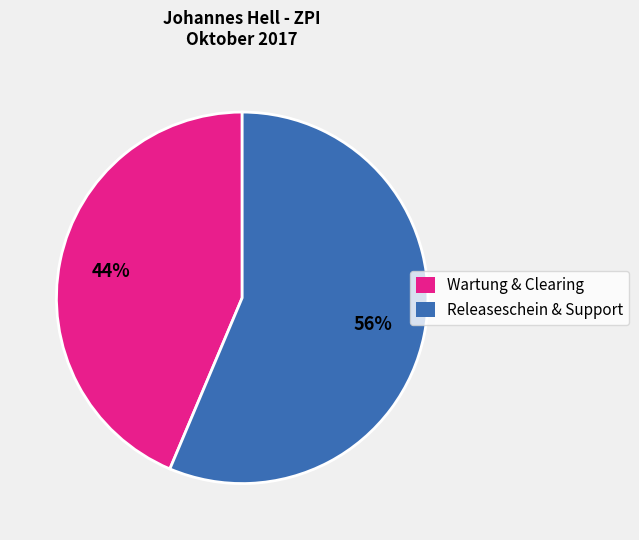

Is there a majority slice in this chart?

Yes